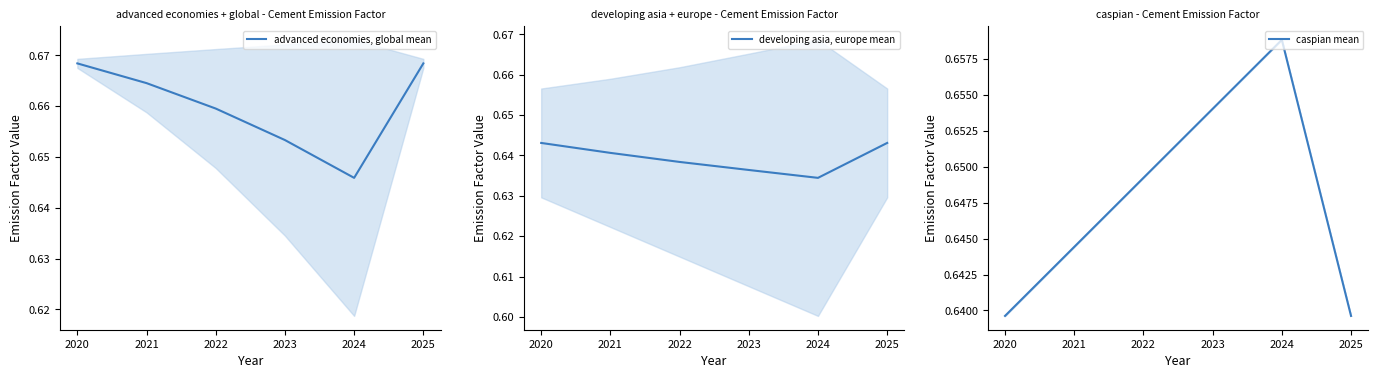

Between 2021 and 2025, which is larger?

2025